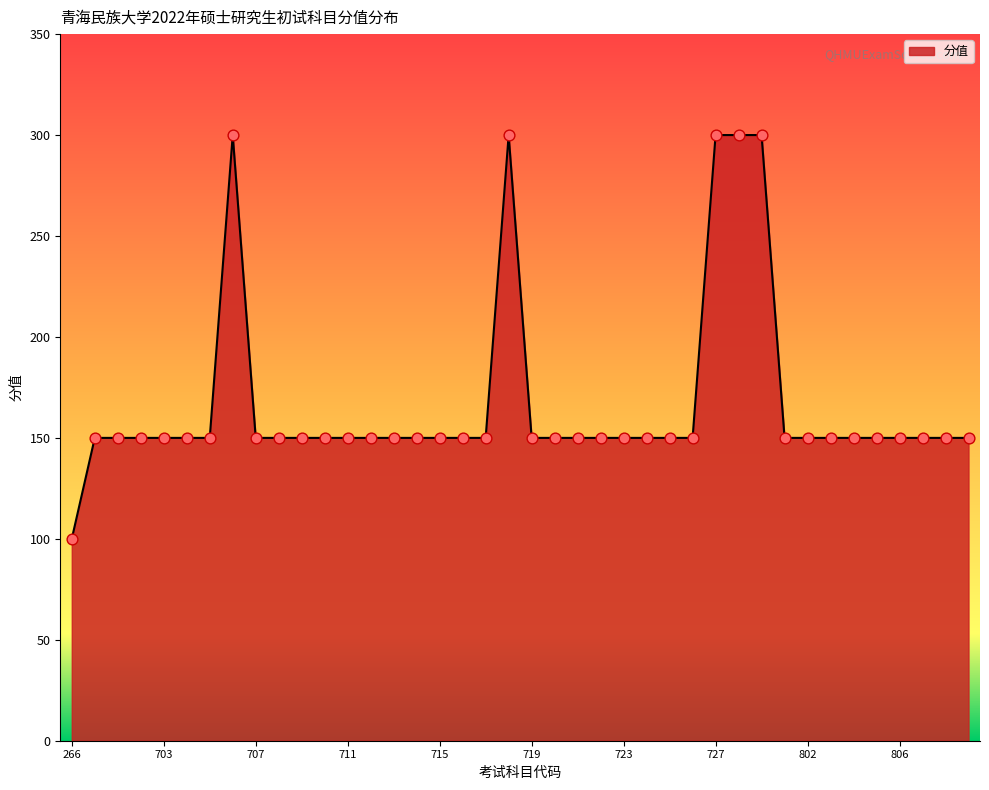

What is the greatest value displayed?

300